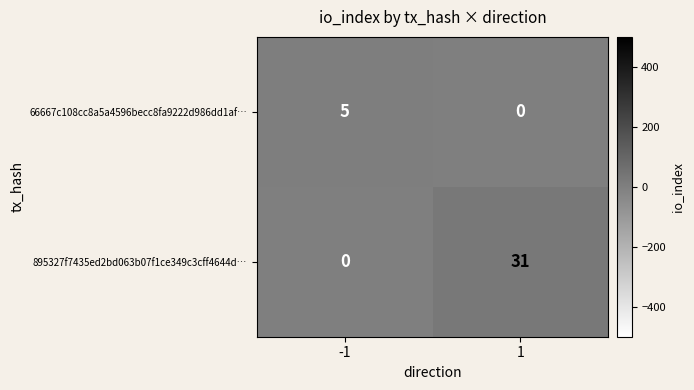

True or false: 895327f7435ed2bd063b07f1ce349c3cff4644d… has a value of 0 at -1.

True